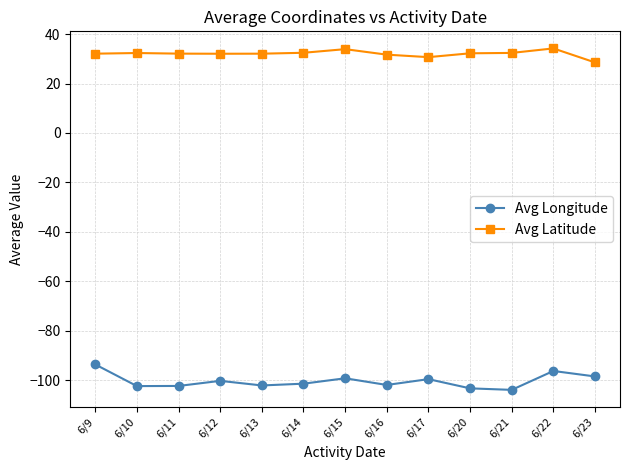

True or false: Avg Longitude and Avg Latitude cross at least once.

False